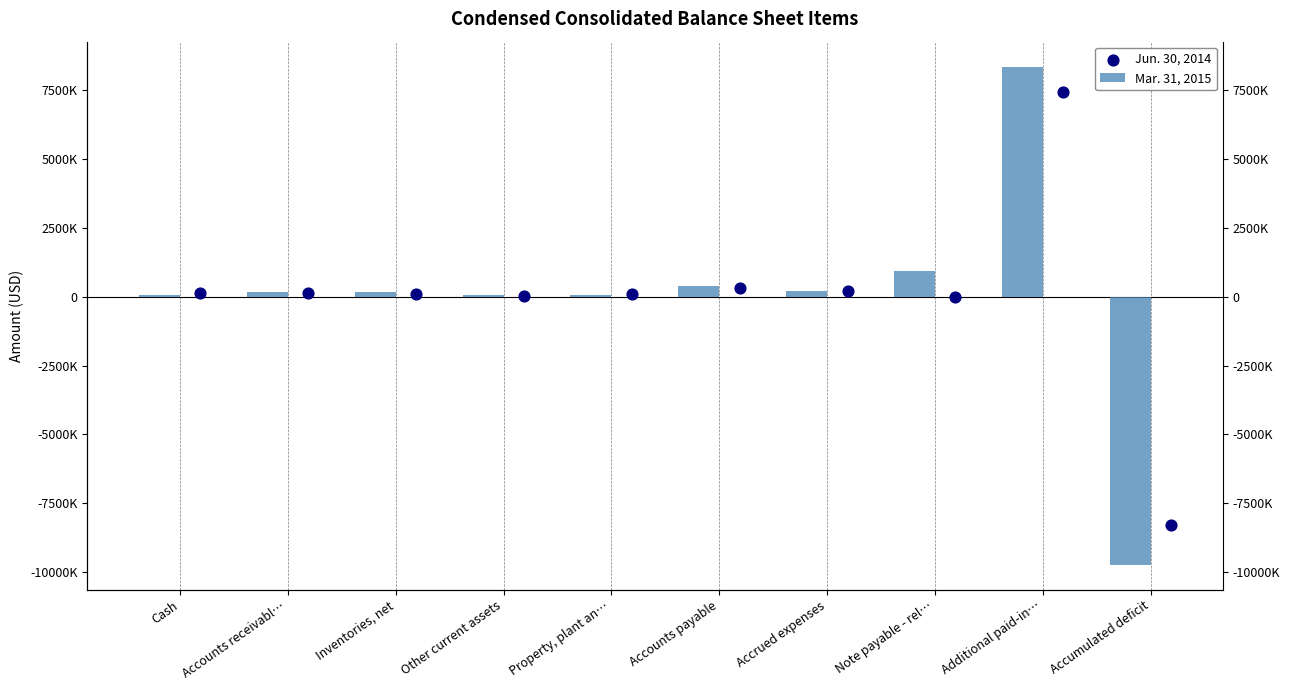

At which category is the sum across all series the highest?

Additional paid-in…